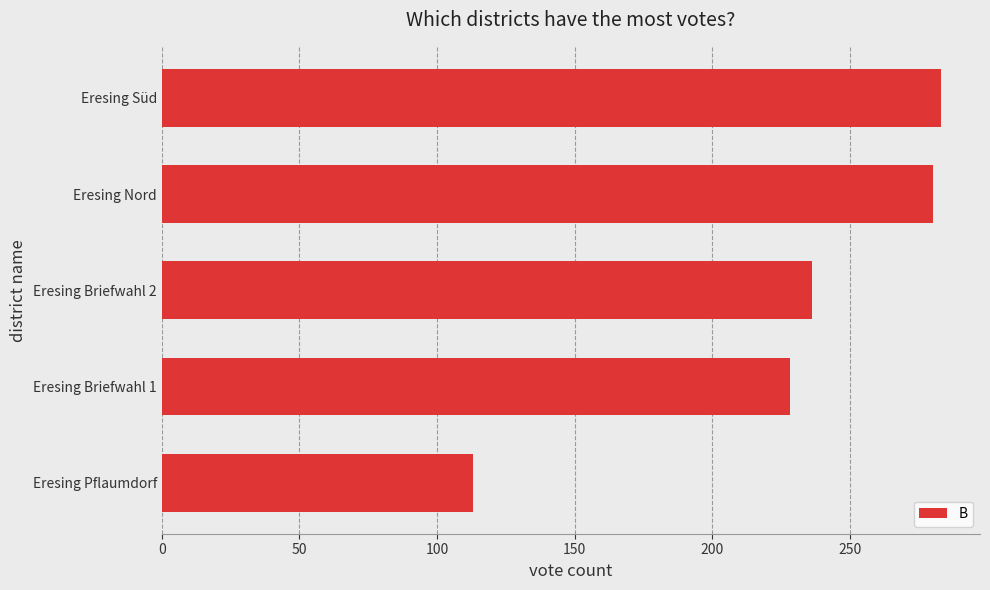

Count the number of categories in the chart.

5